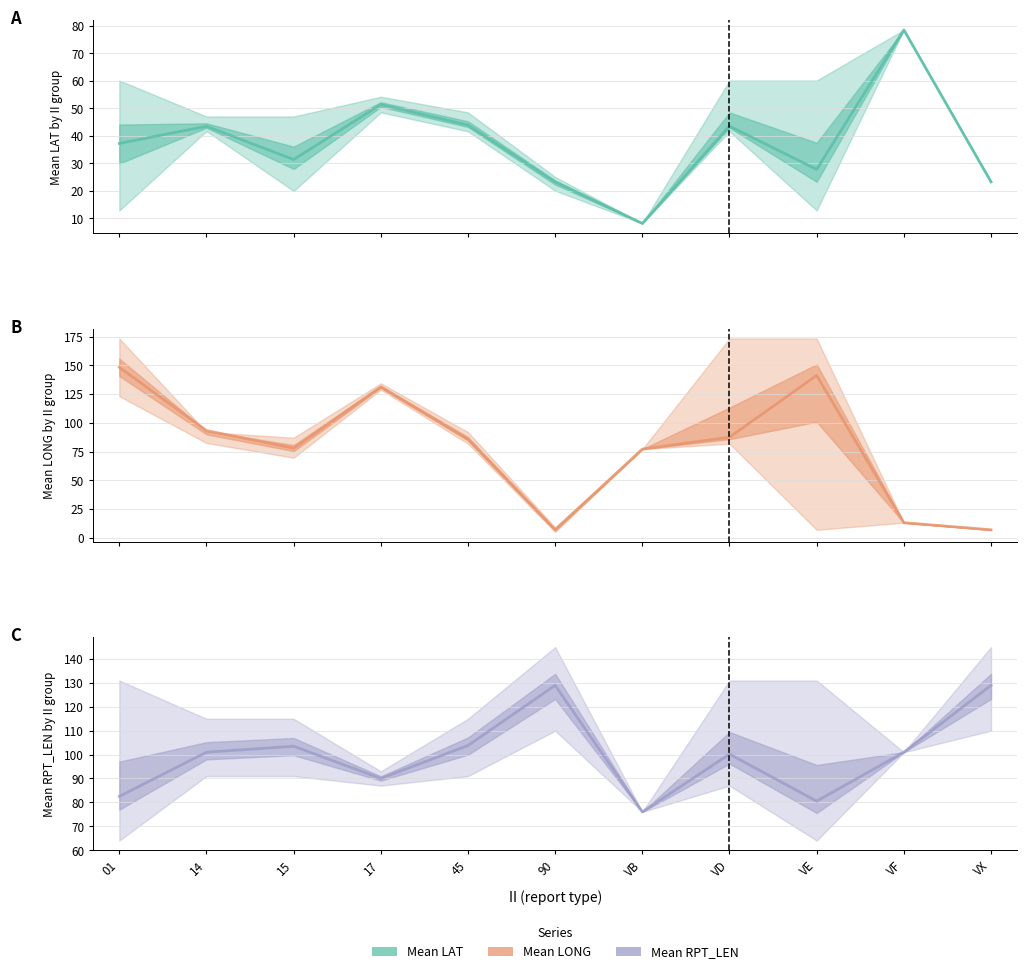

The Mean RPT_LEN series shows 36.5 at 14. True or false?

False